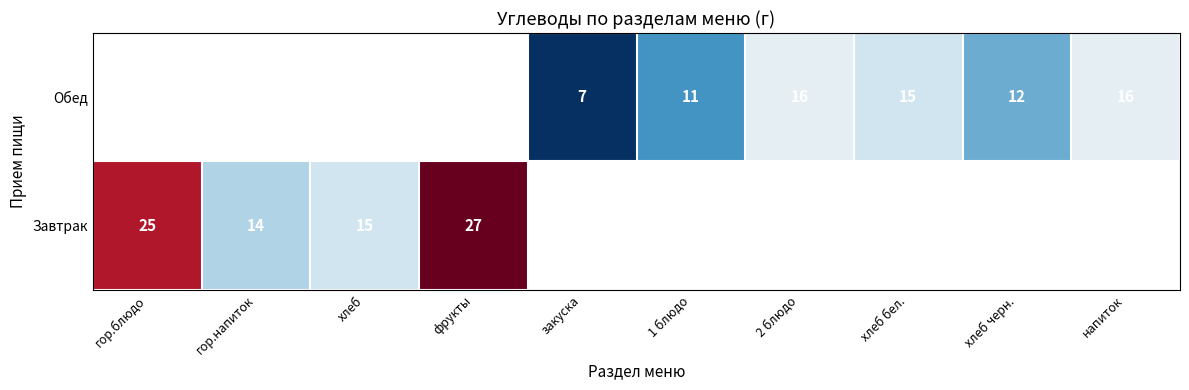

True or false: Завтрак has a value of 43 at гор.блюдо.

False